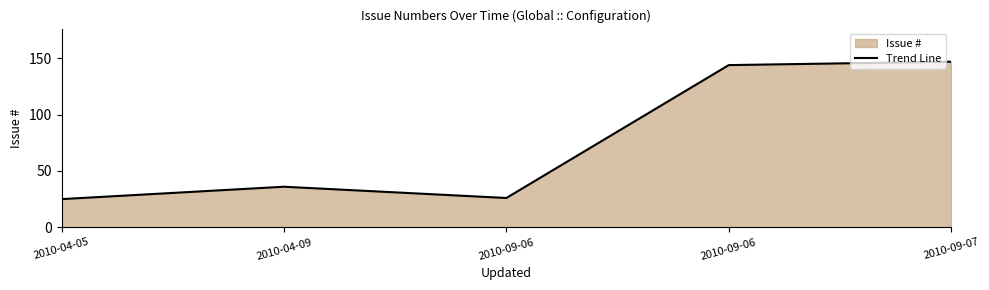

How many points are higher than both their immediate neighbors (excluding endpoints)?

1